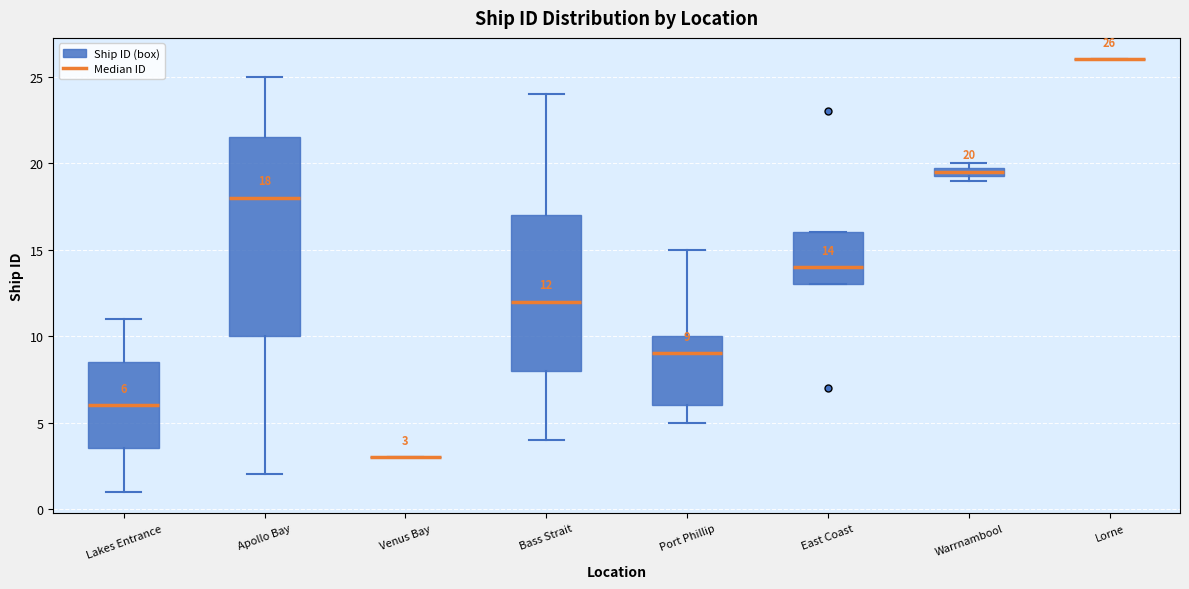

Comparing the boxes themselves (not the whiskers), which one is the tallest?

Apollo Bay